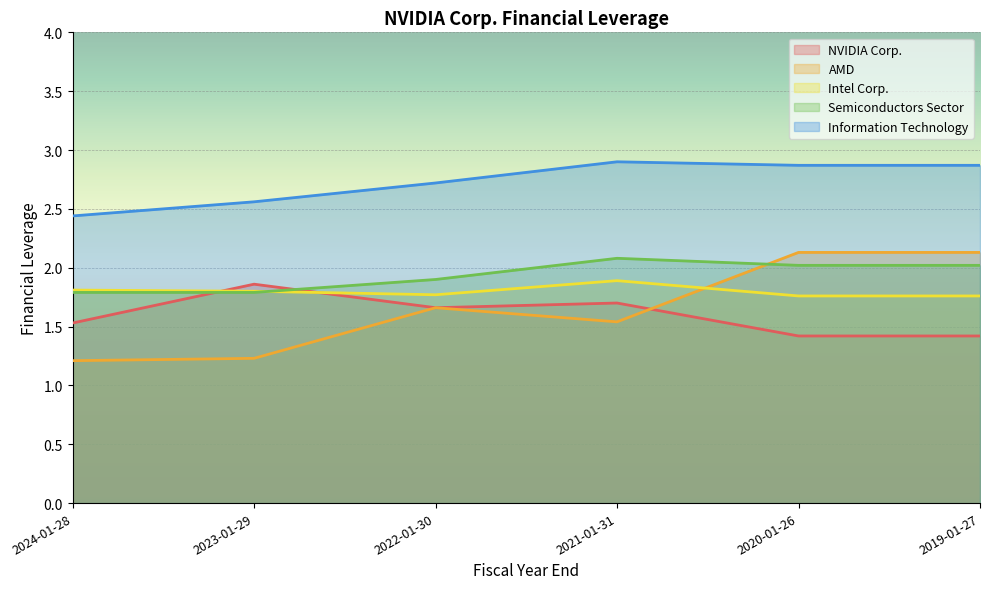

At which category does Information Technology reach its first local peak?

2021-01-31